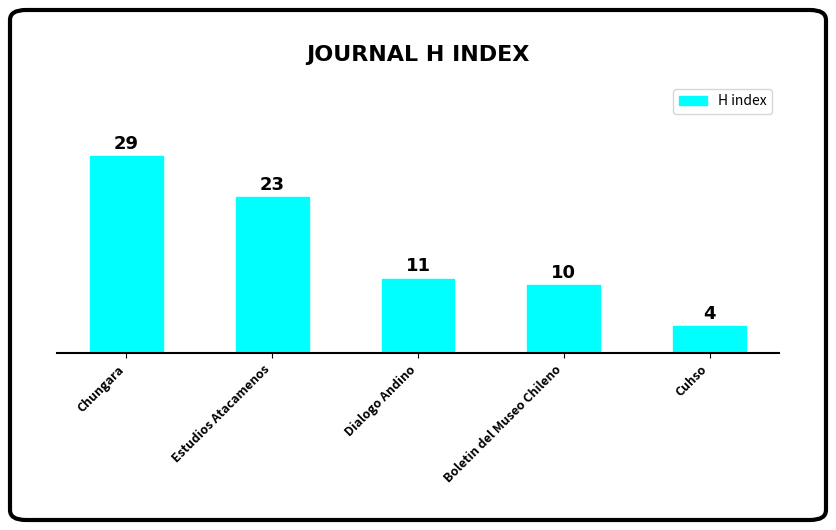

Where is the data nearest to the value 16?

Dialogo Andino